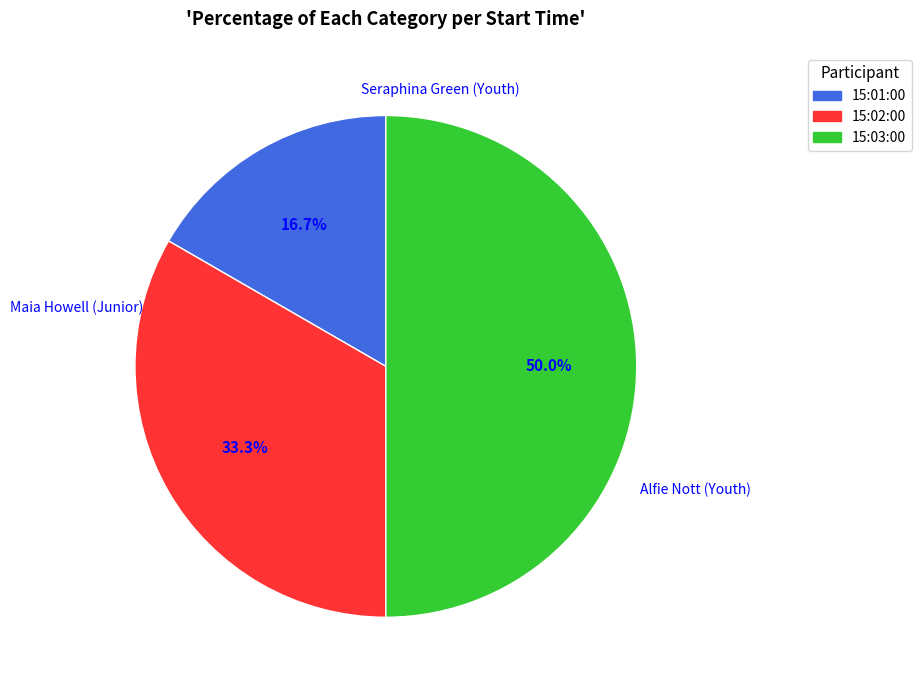

Rank the categories by value from lowest to highest.

15:01:00, 15:02:00, 15:03:00